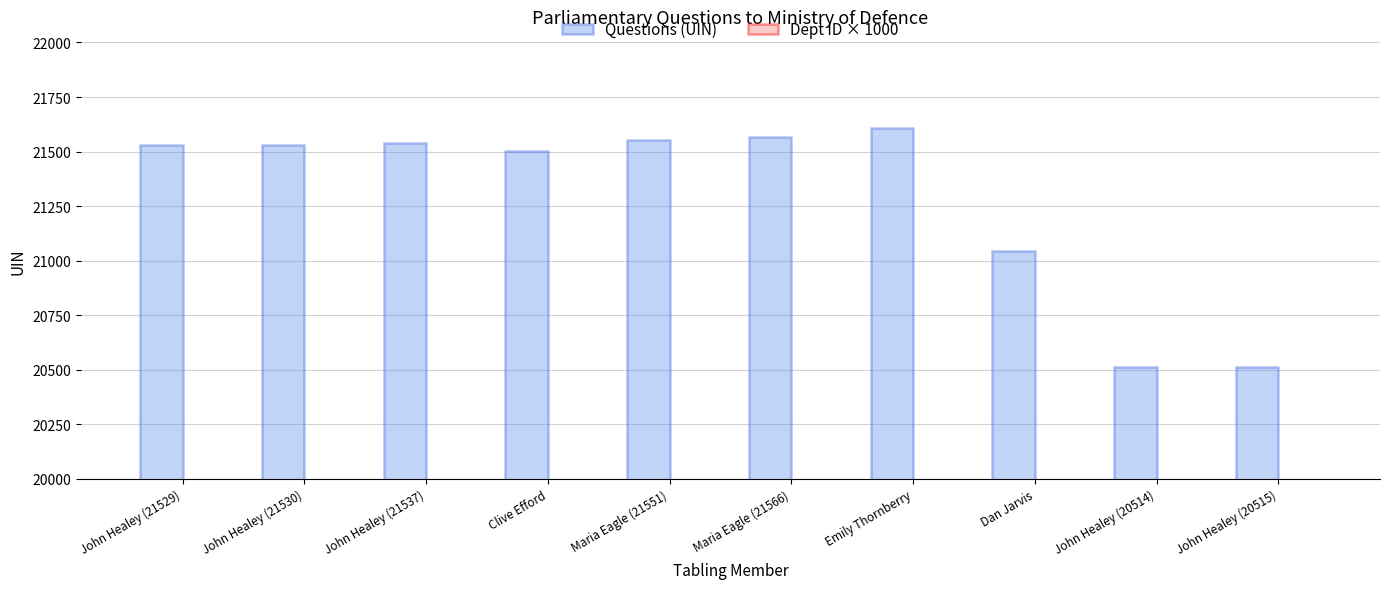

What is the average value of the Questions (UIN) series?

21290